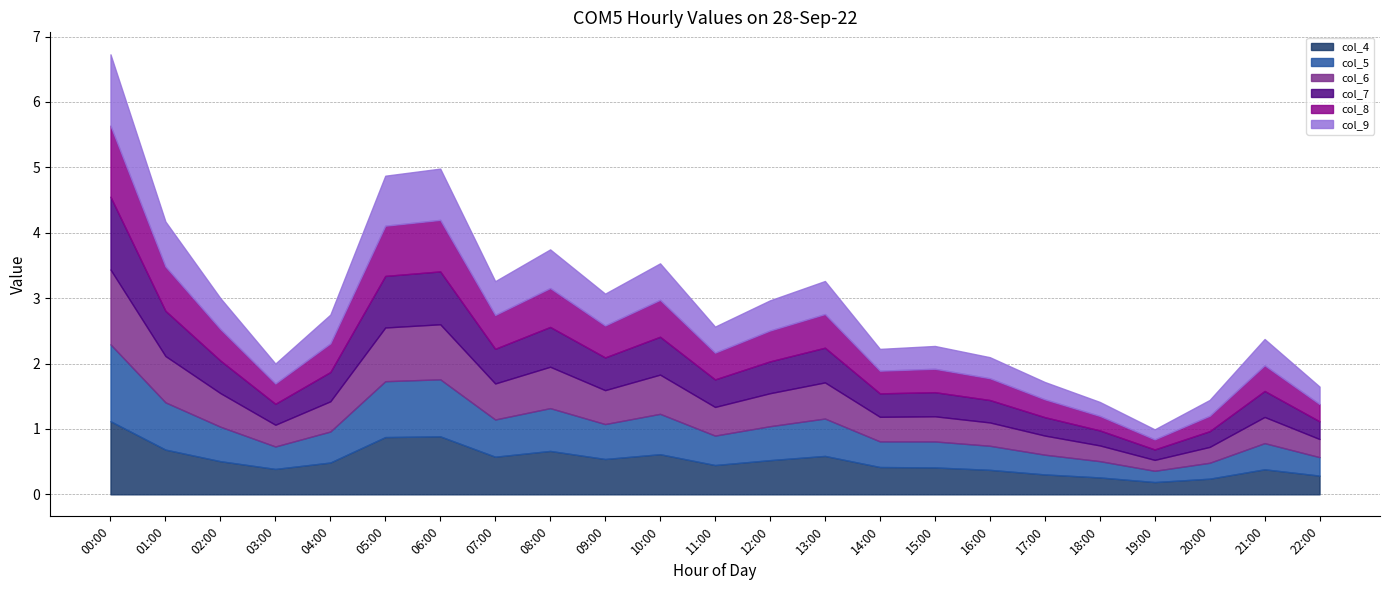

What is the average value of the col_7 series?

0.5